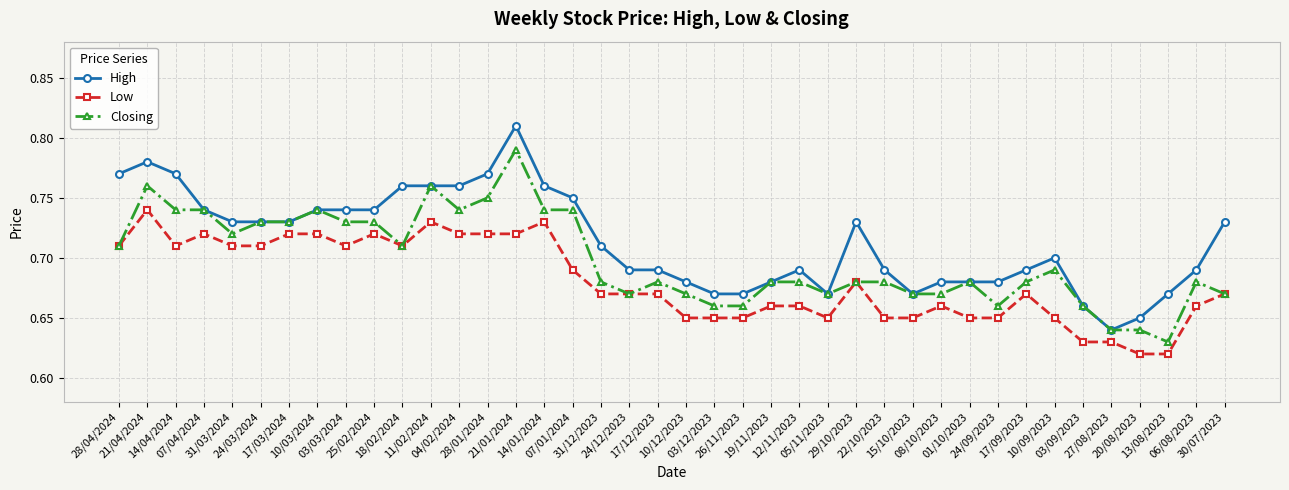

True or false: High and Low intersect in this chart.

False